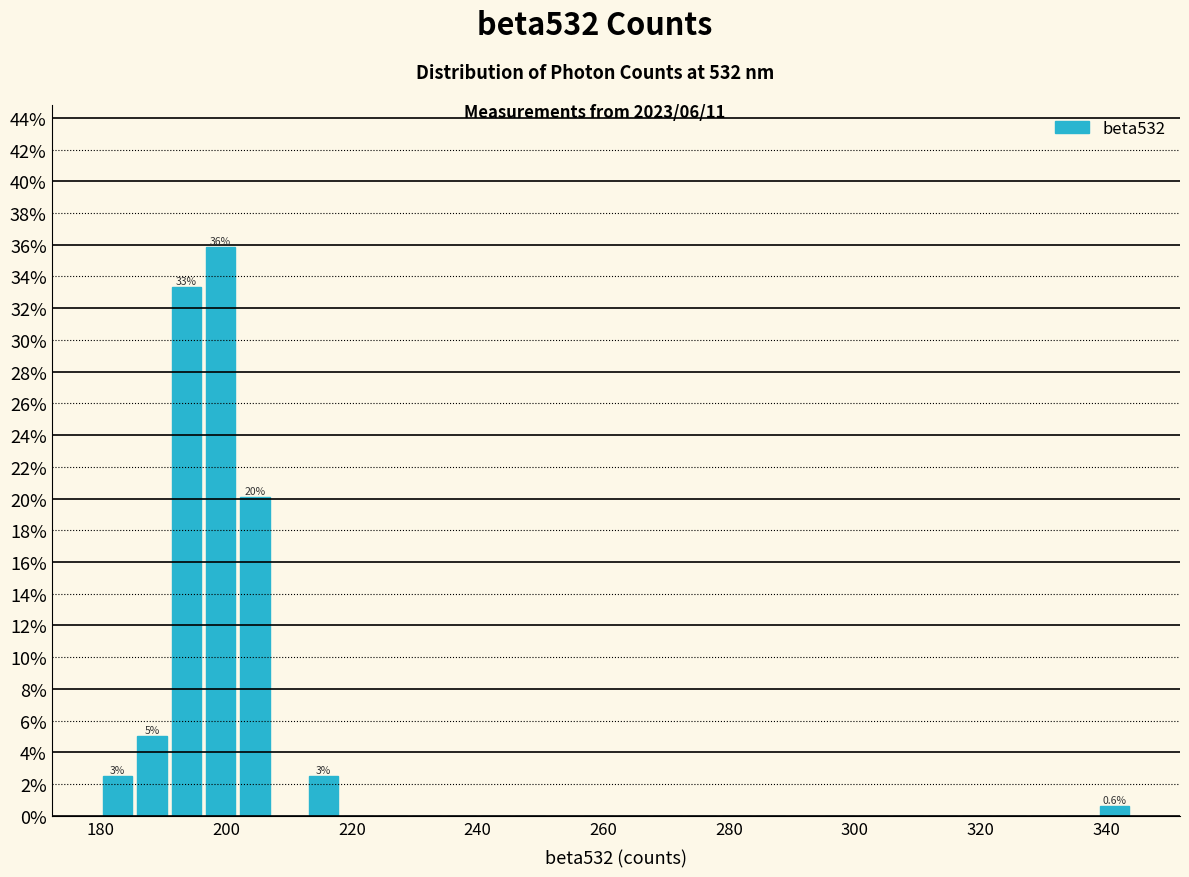

Around what value on the x-axis is the tallest bar? Give the approximate position of its centre, as read against the axis.

200